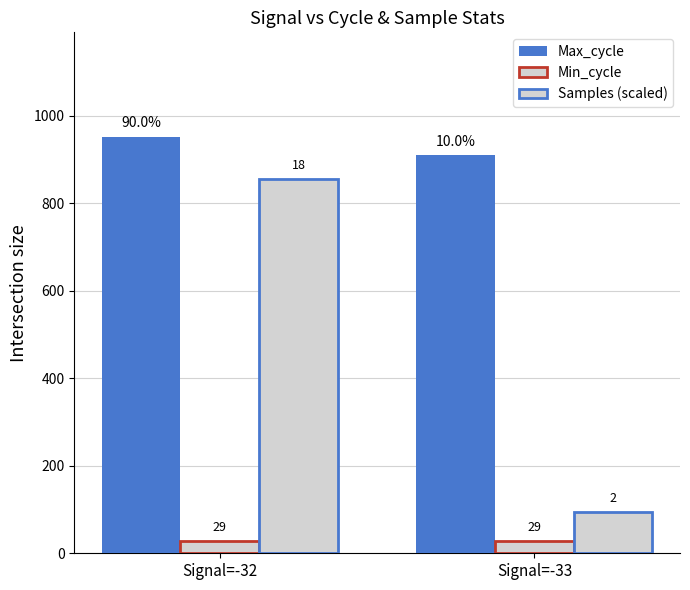

Does the chart contain any negative values?

No